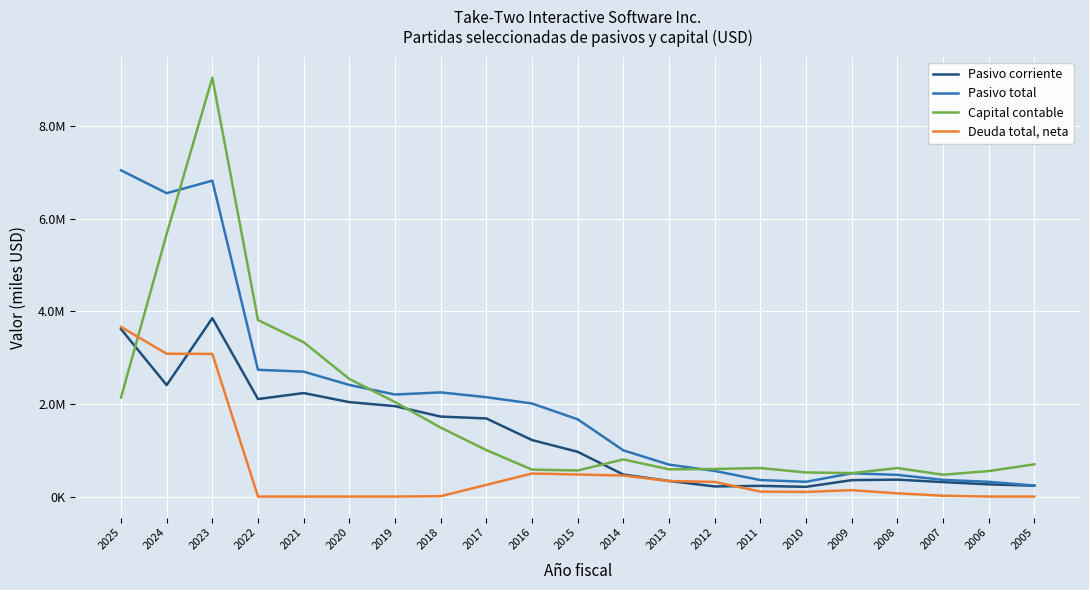

Does the chart display data point markers on the line(s)?

No